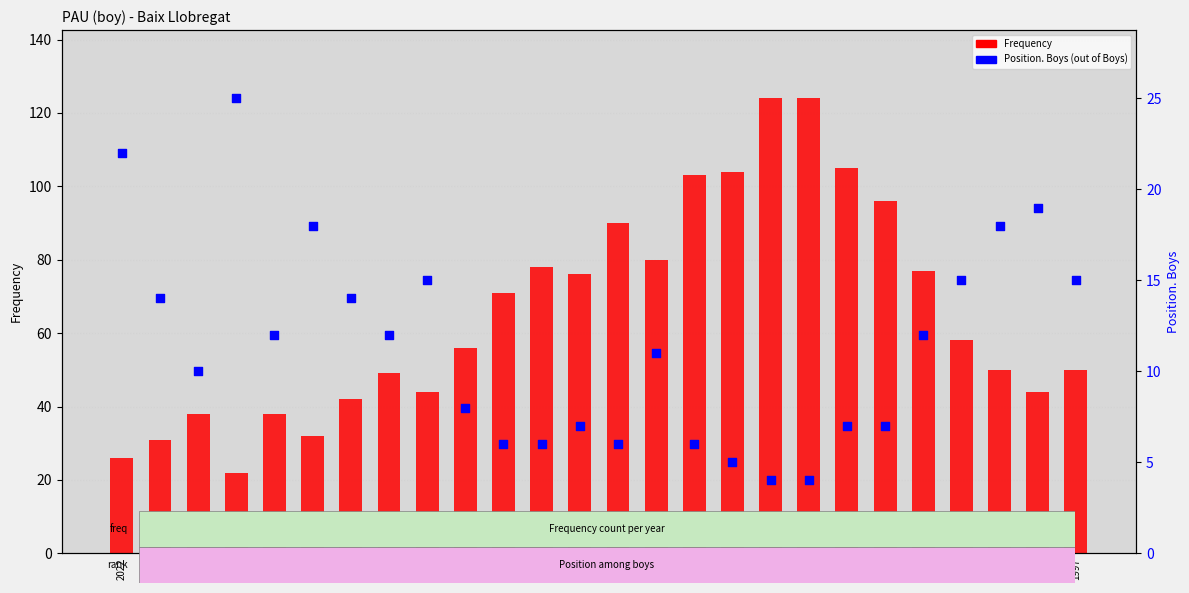

Which series contains the lowest Y value?

Position. Boys